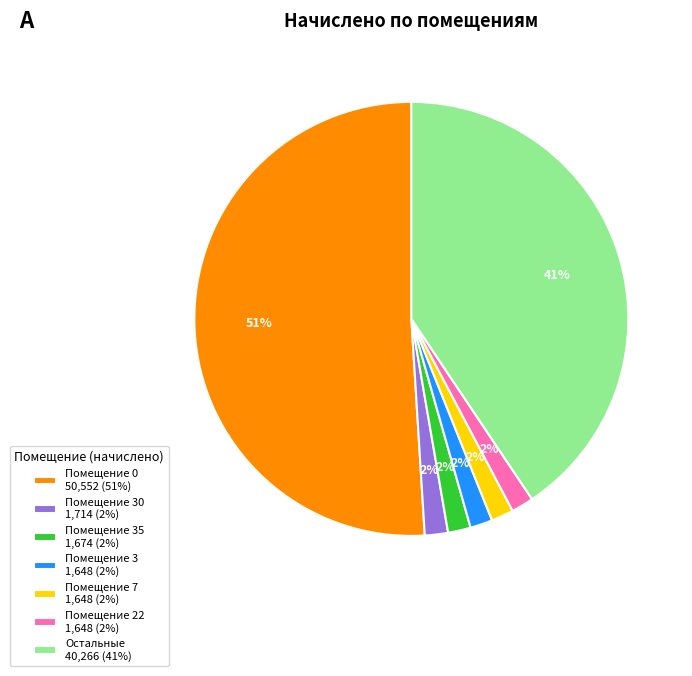

To the nearest percent, what is the average slice percentage?

14%